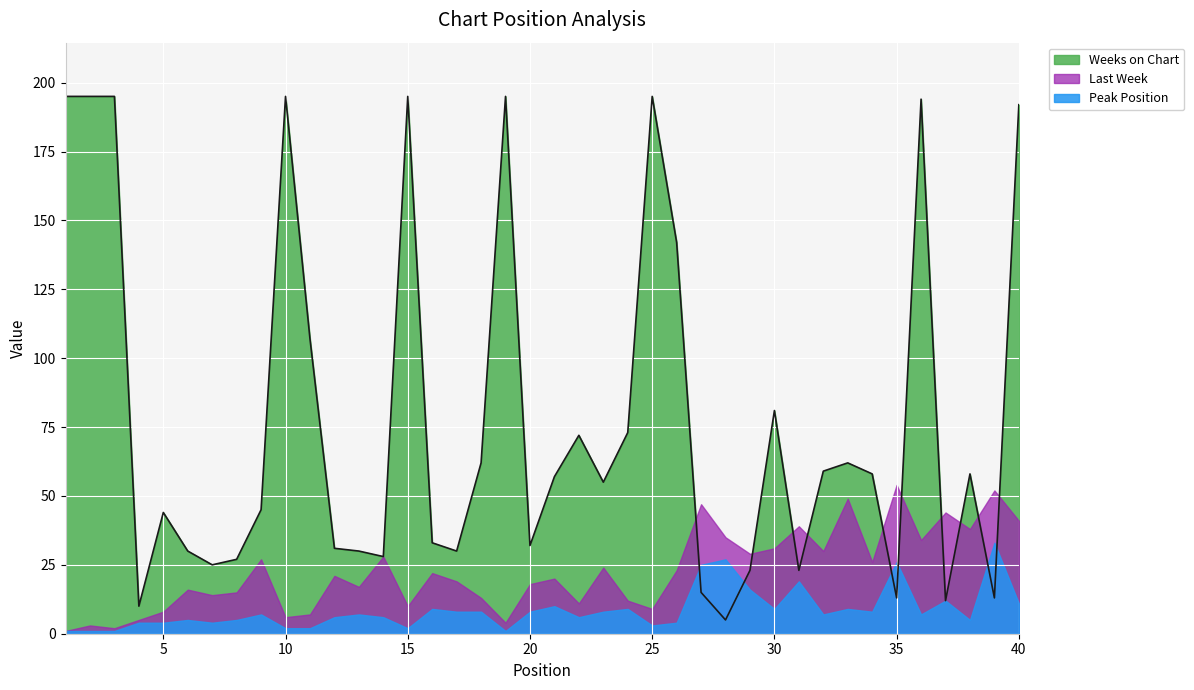

The Weeks on Chart series shows 109 at 3. True or false?

False